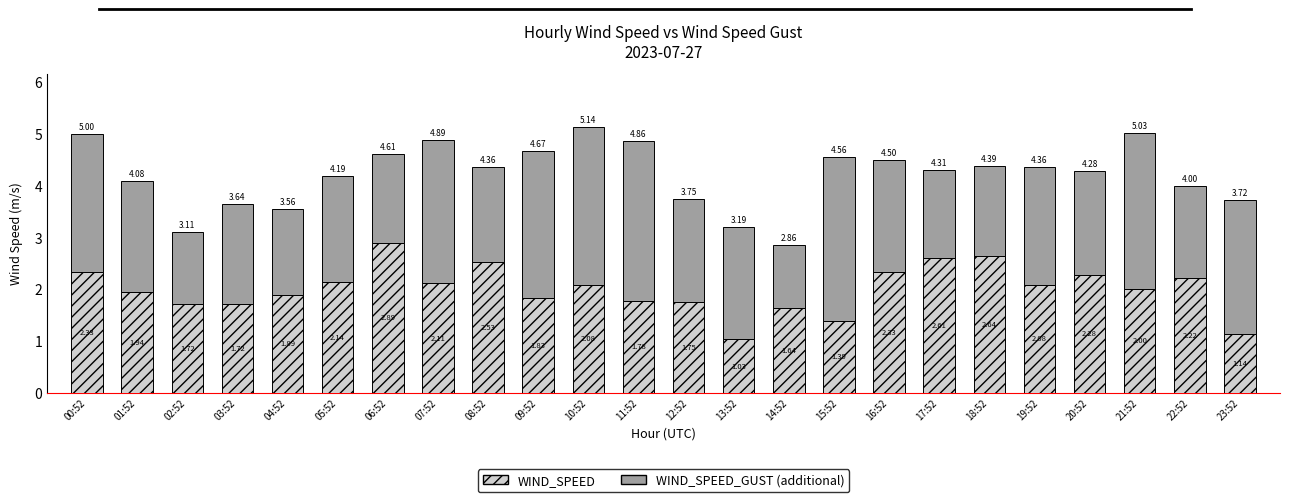

At which category is the sum across all series the highest?

10:52